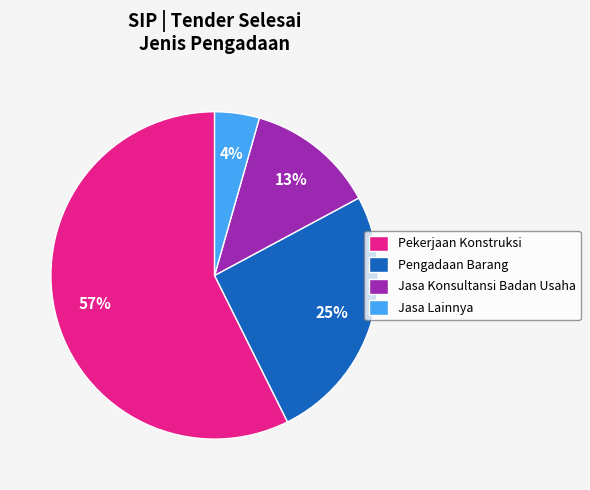

How many segments does this pie chart have?

4